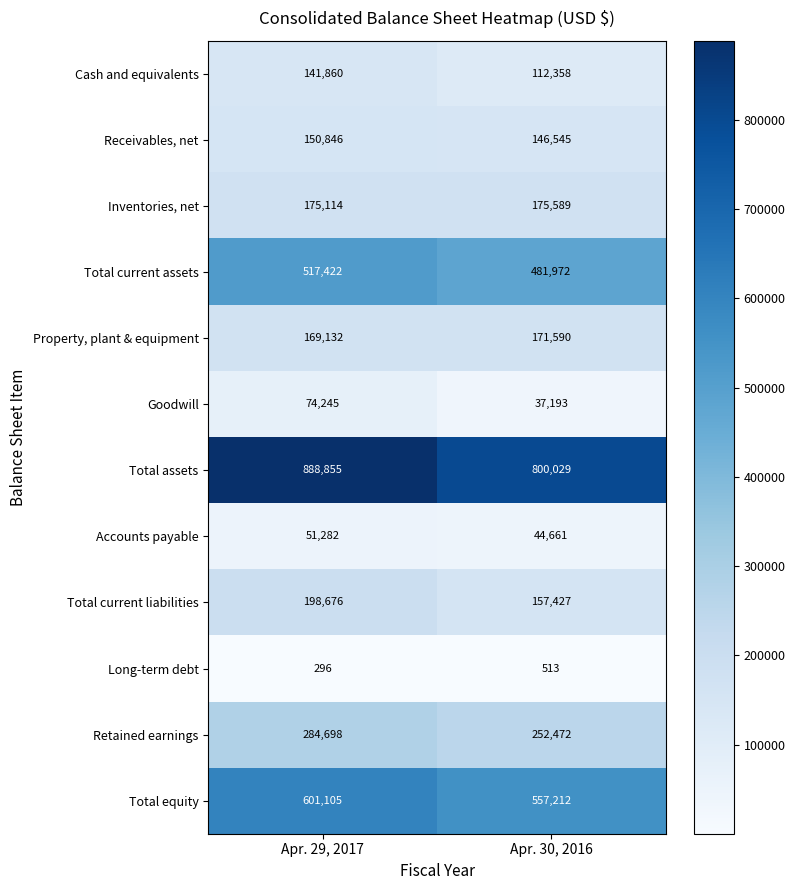

What is the smallest value displayed?

296